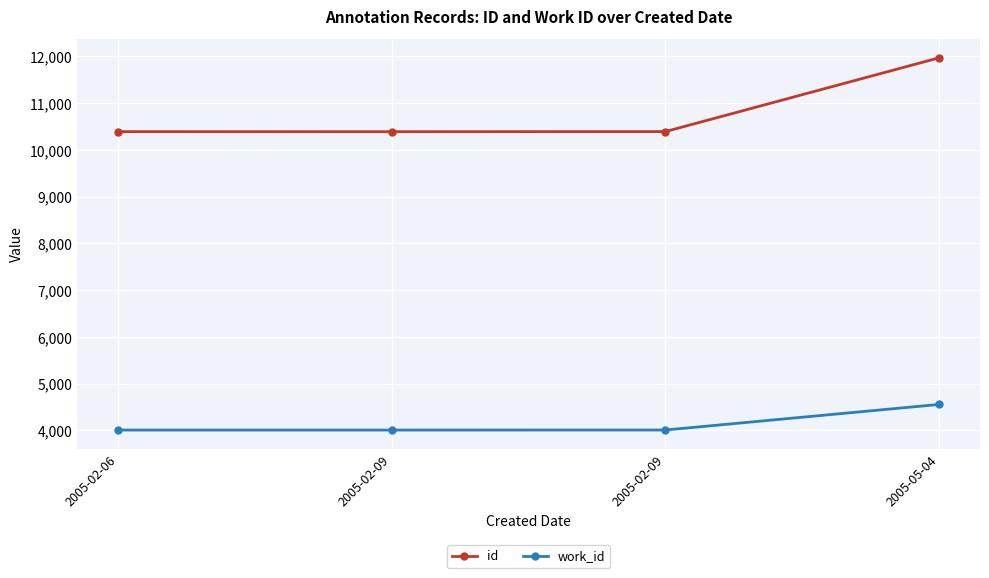

How many distinct data groups are displayed?

2